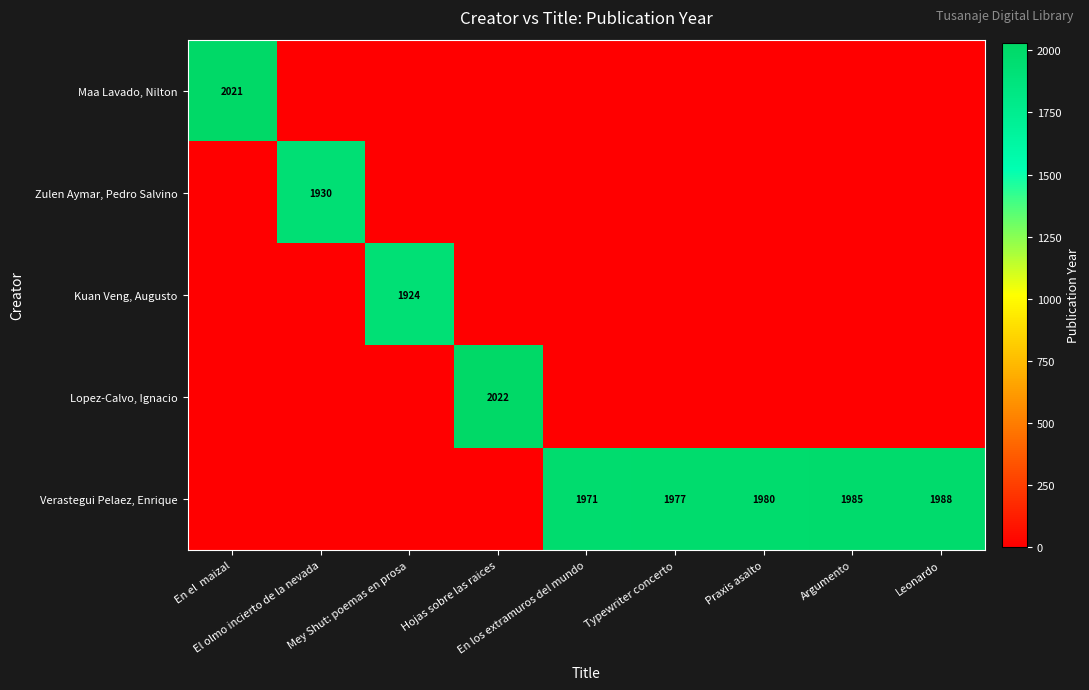

What is the average value of the Zulen Aymar, Pedro Salvino series?

214